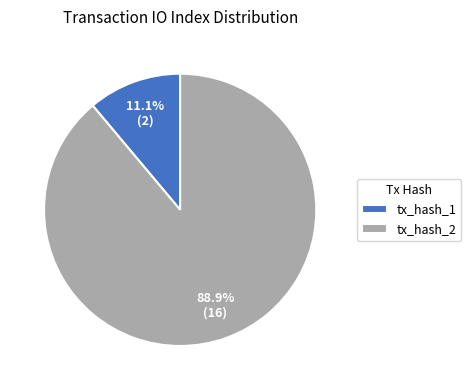

Which slice represents more than half of the pie?

tx_hash_2